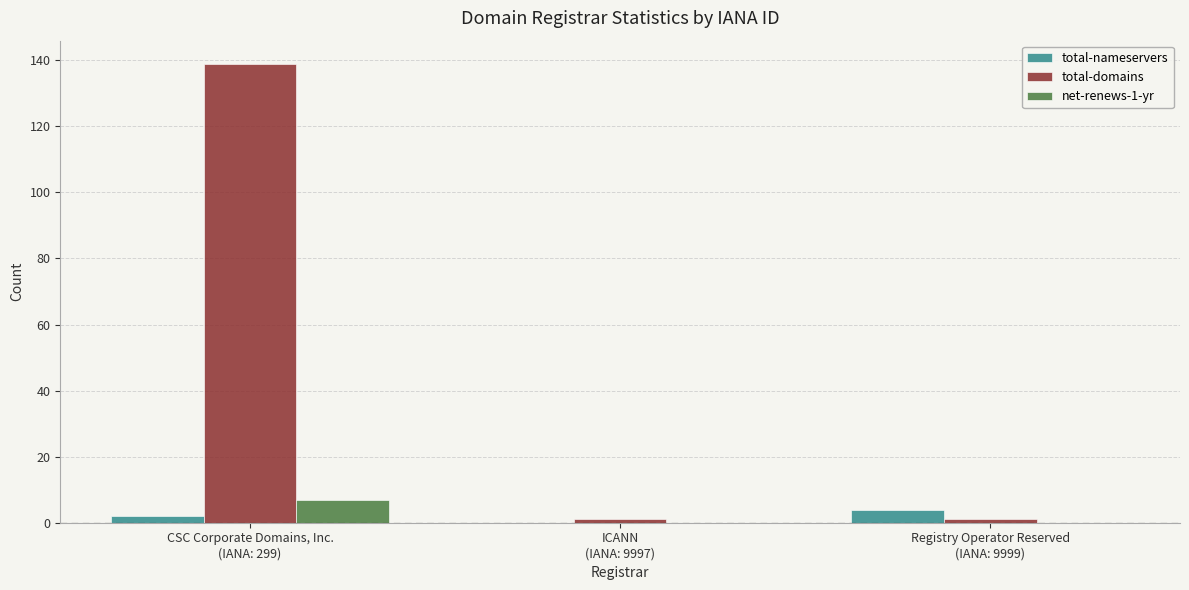

At which label does total-nameservers reach its peak?

Registry Operator Reserved
(IANA: 9999)